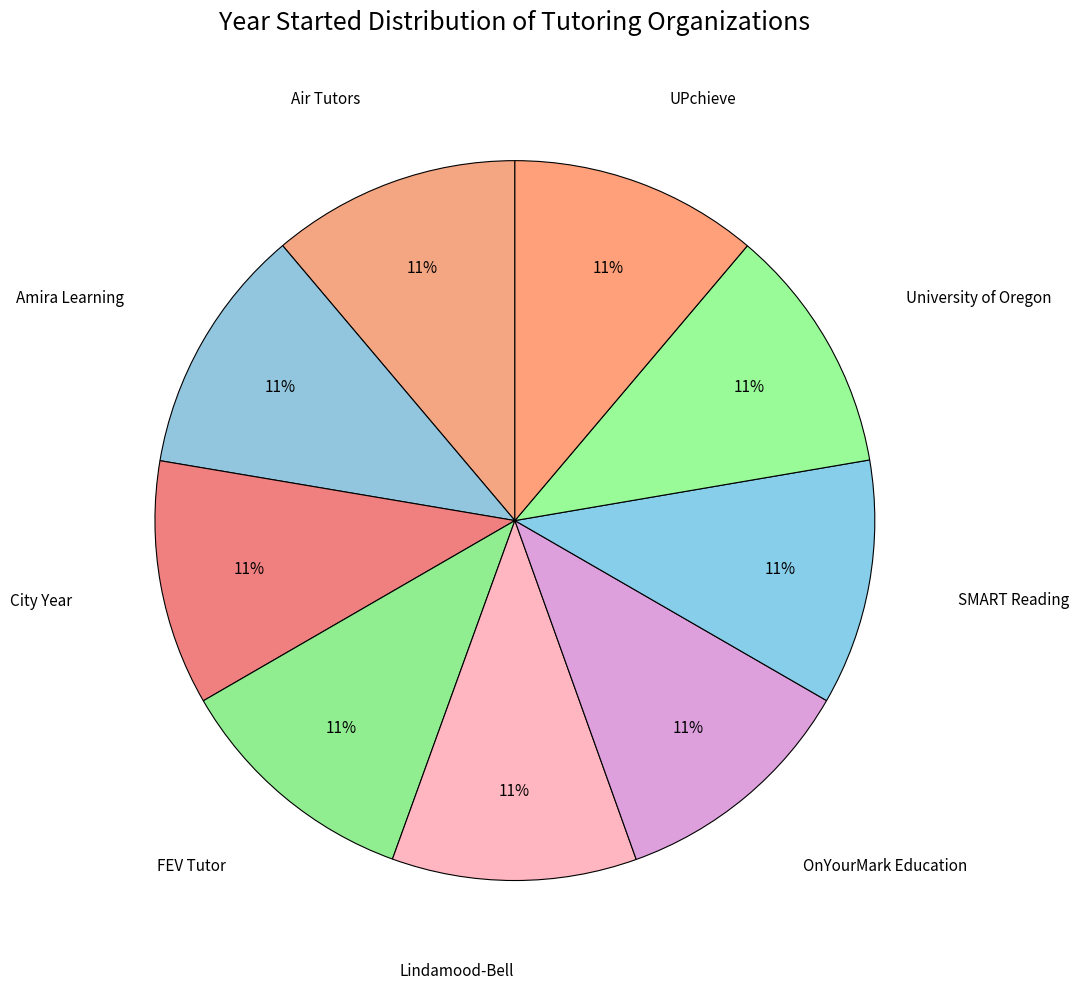

Which category has the biggest portion of the pie?

OnYourMark Education